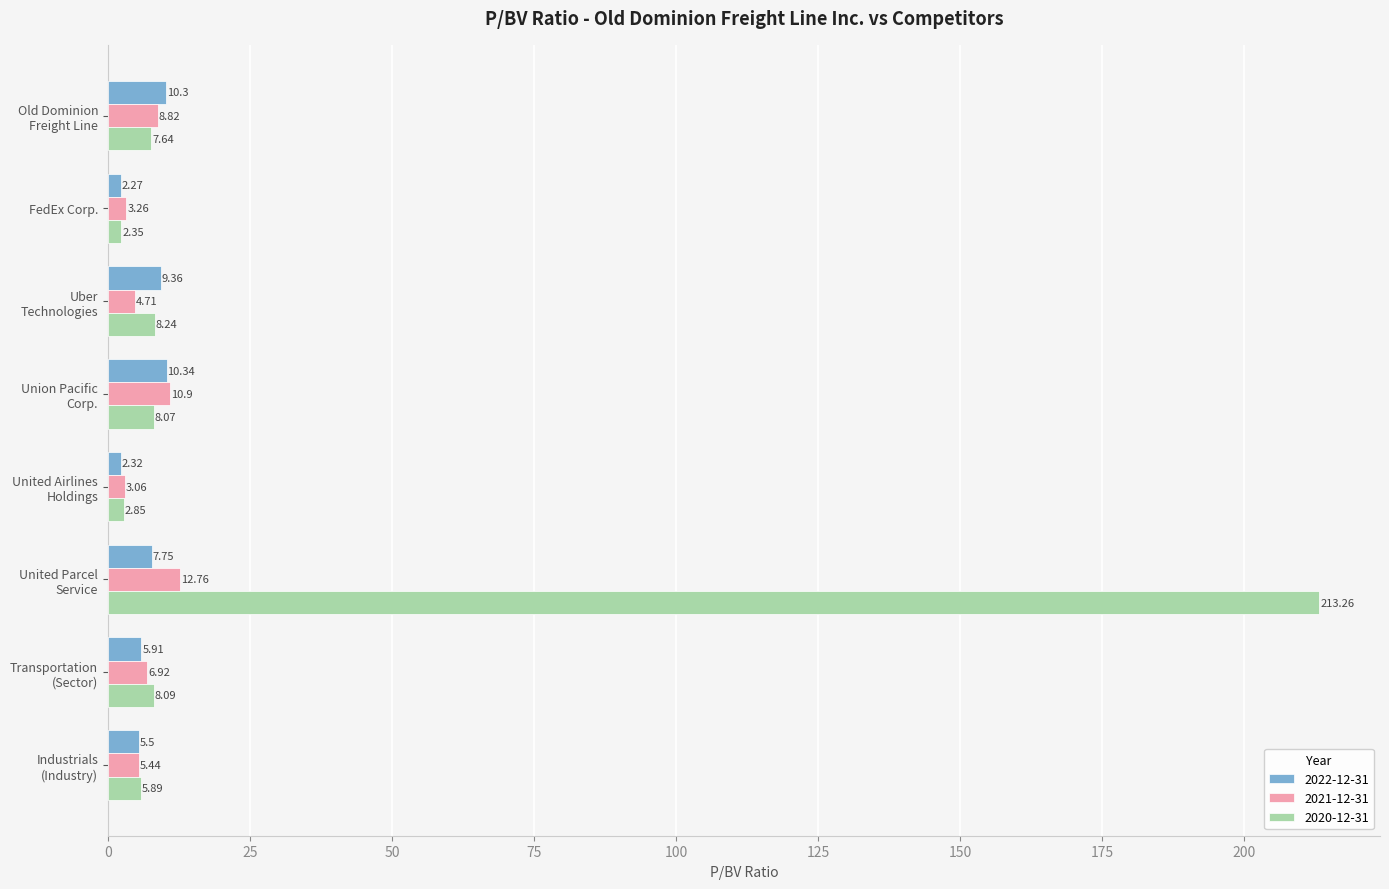

At which label is 2020-12-31 closest to 107?

Uber
Technologies